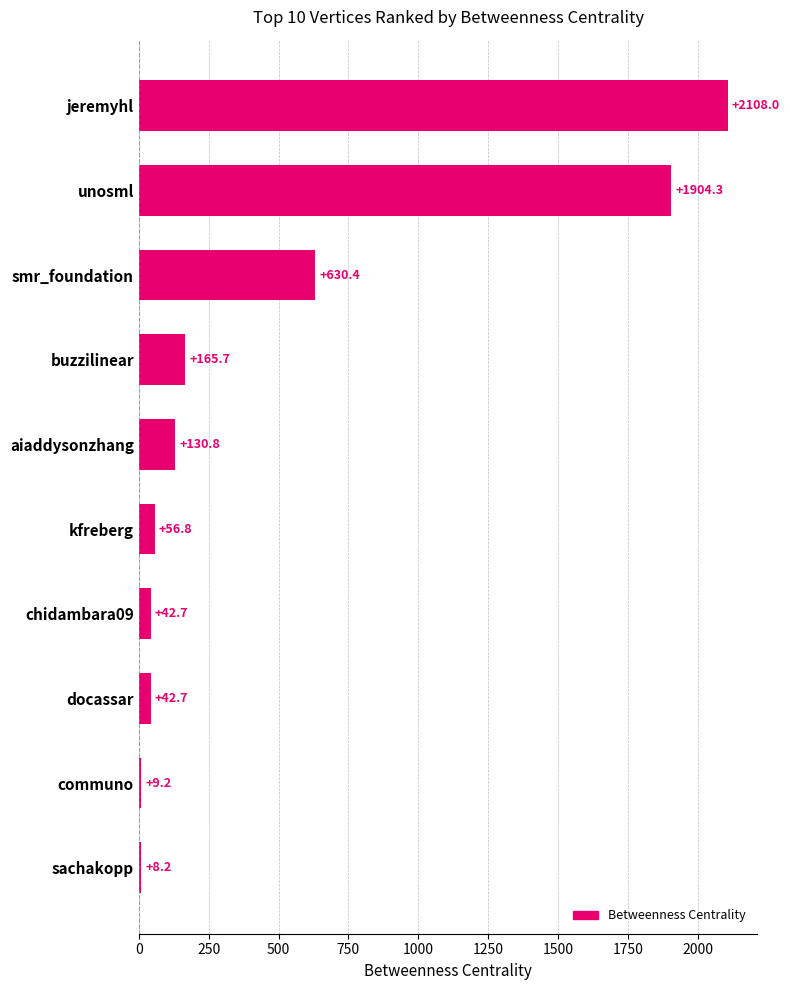

What value does the data have at docassar?

42.7